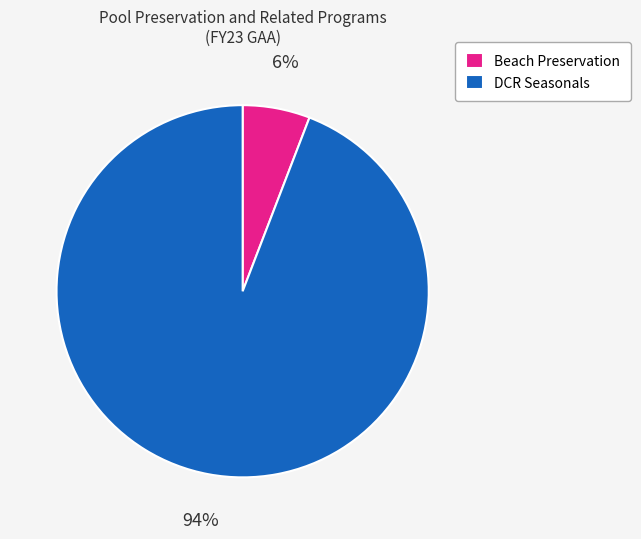

Approximately how many times larger is the value at Beach Preservation compared to DCR Seasonals?

0.1